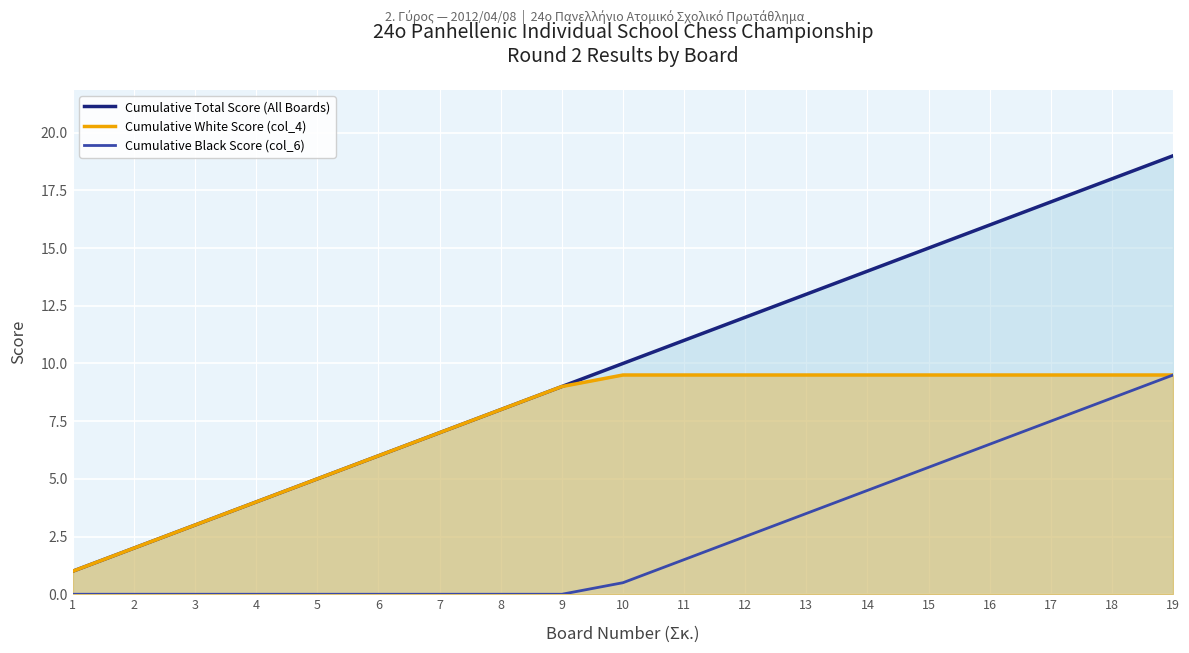

What is the sum of all Cumulative Total Score (All Boards) values?

190.0